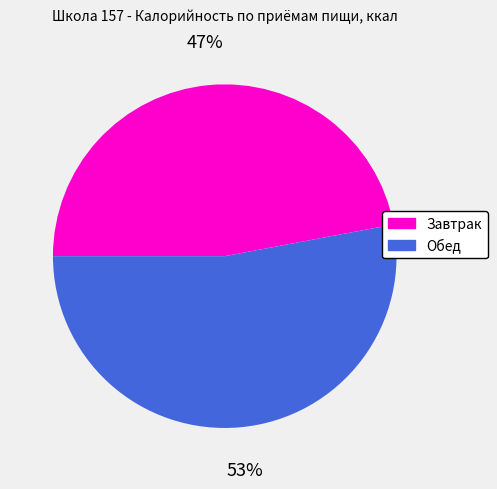

The Завтрак slice represents 56% of the pie. True or false?

False